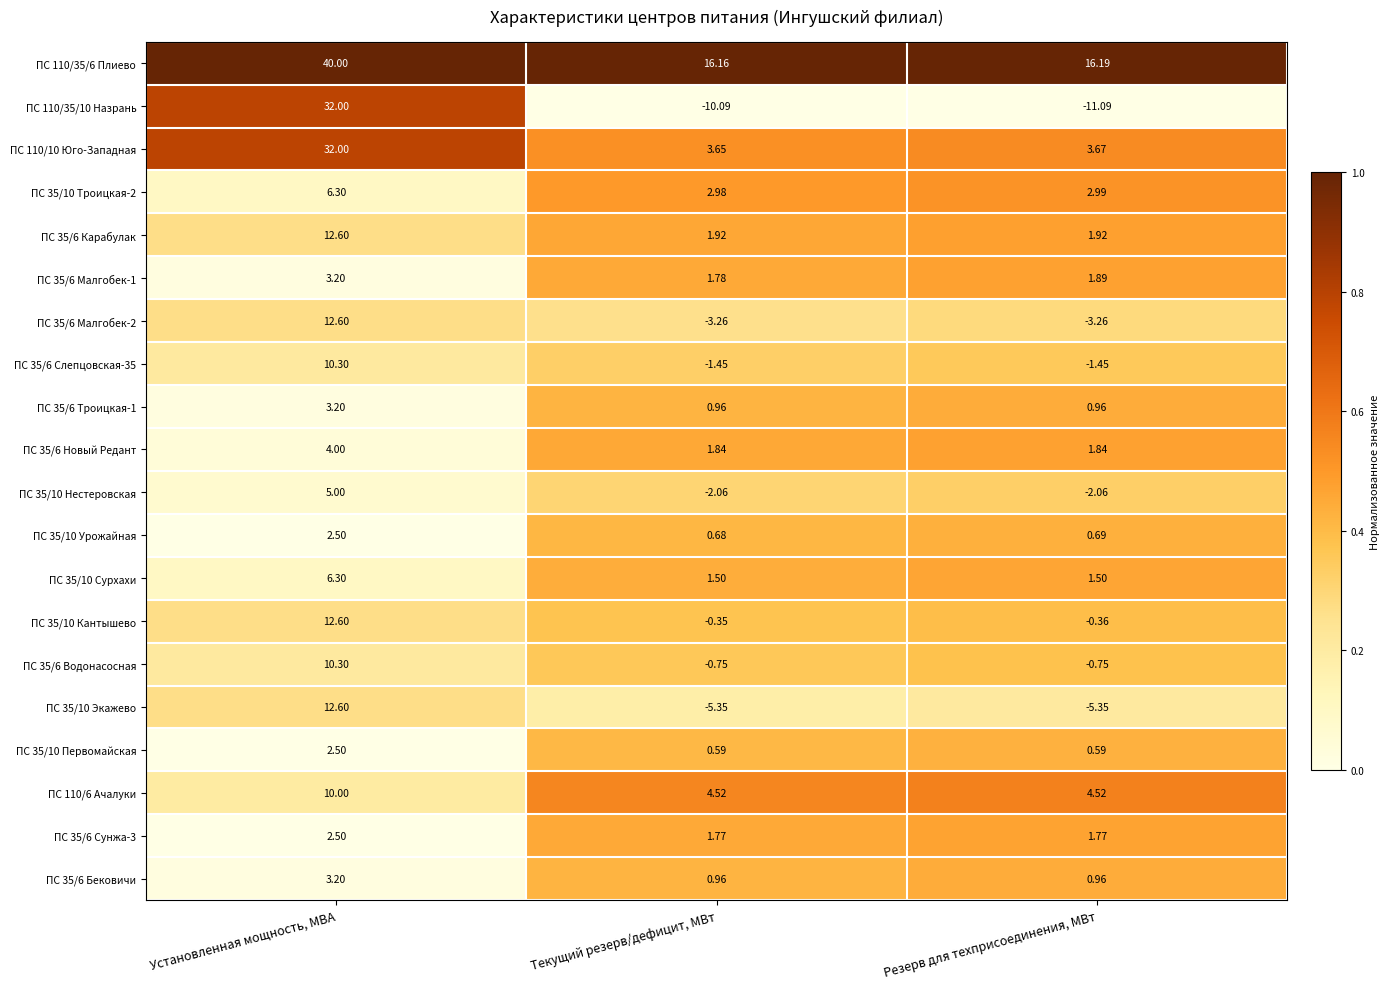

At which category does the chart reach its minimum across all series?

Резерв для техприсоединения, МВт